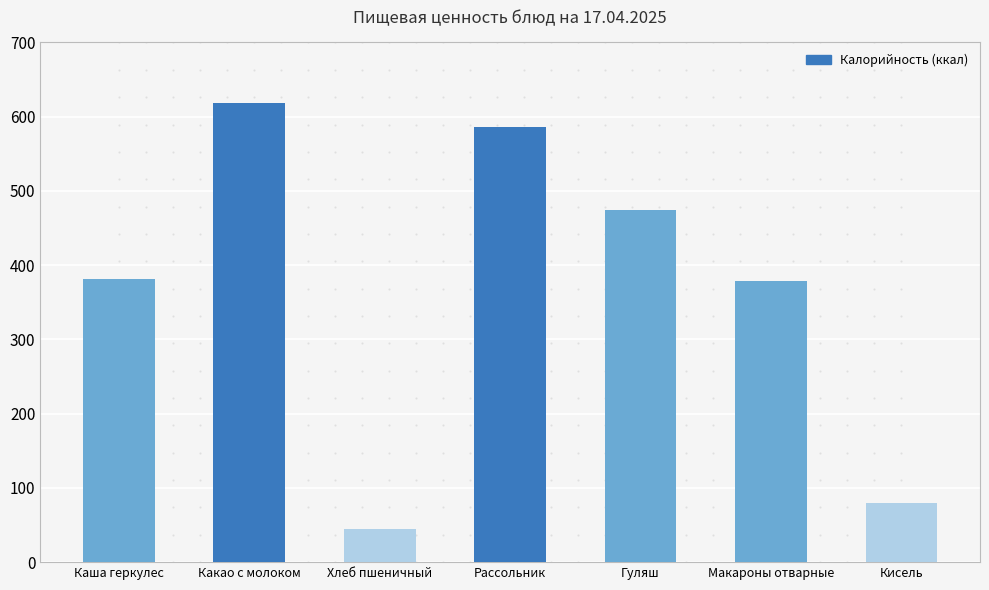

Is it true that the value at Хлеб пшеничный is 23?

False